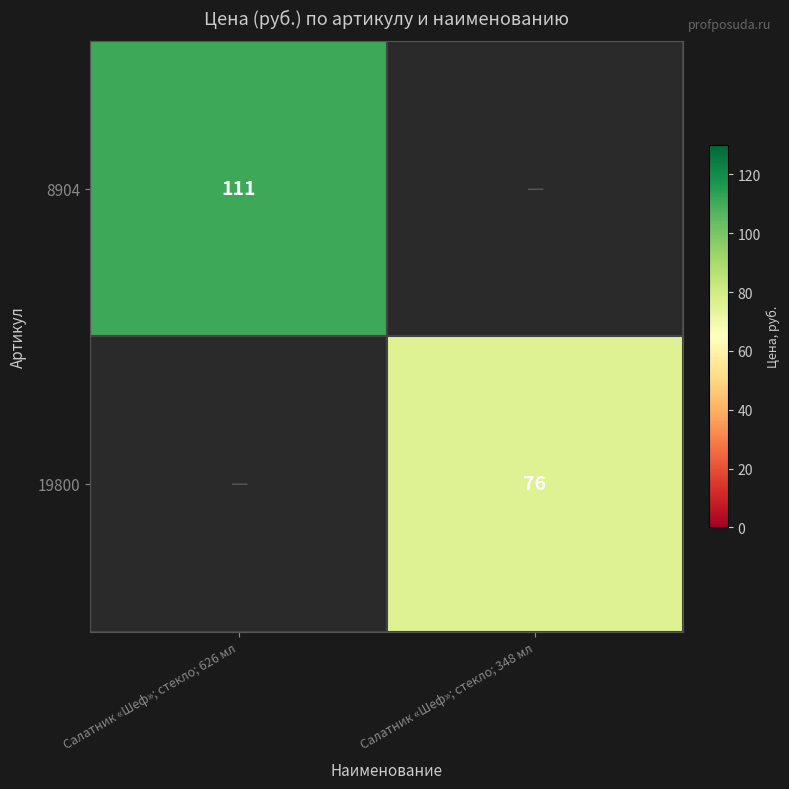

Count the number of data series in this chart.

2